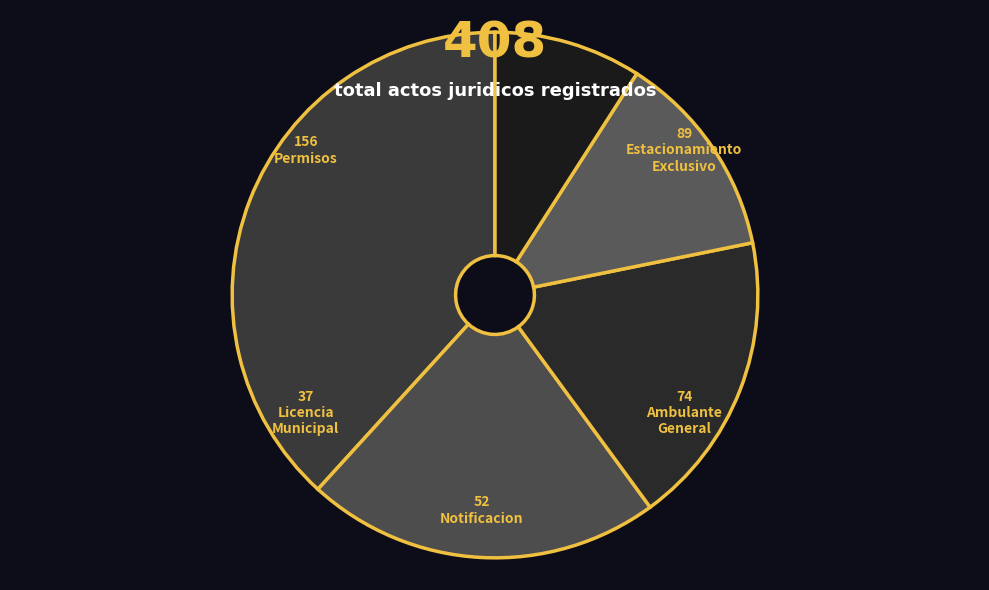

How many slices are in this pie chart?

5